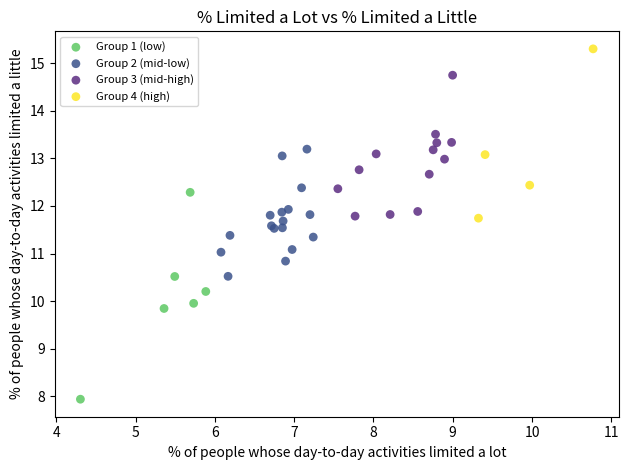

Which series has the largest Y range (max minus min)?

Group 1 (low)